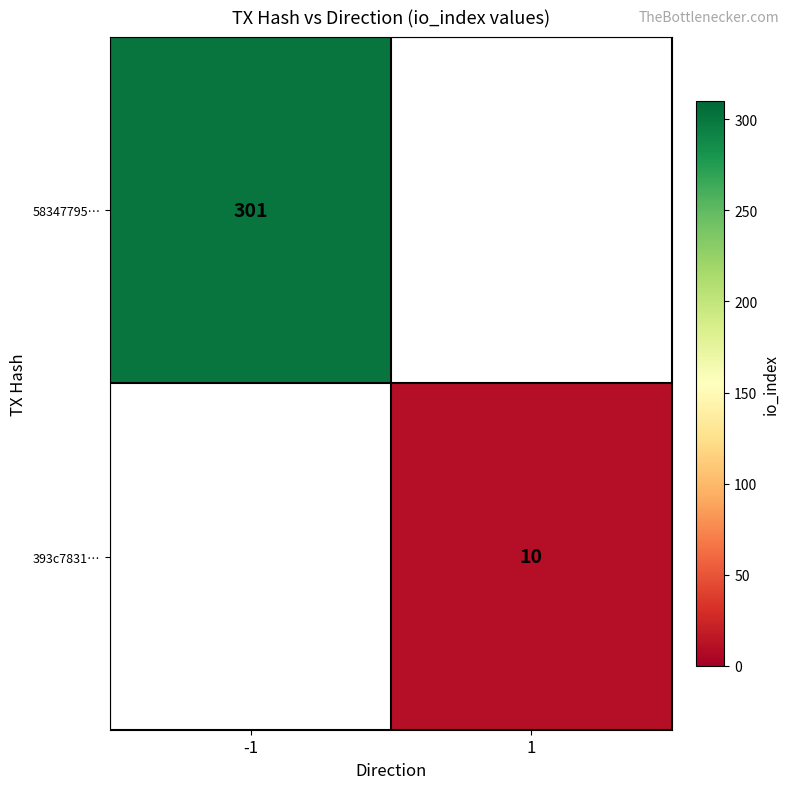

Is the value of 58347795… at -1 greater than the value of 393c7831… at 1?

Yes